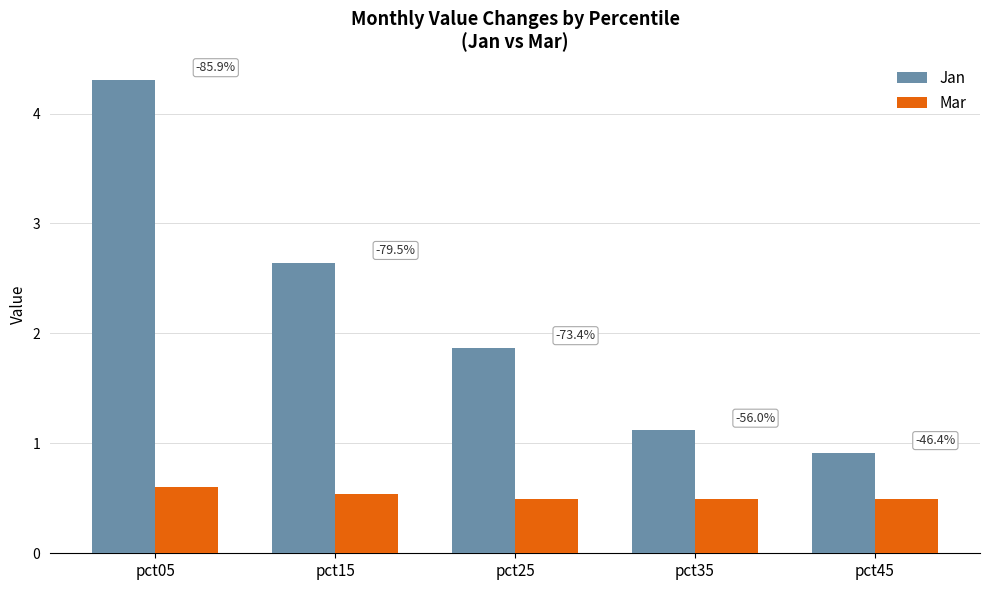

At which label does Jan first exceed 1?

pct05